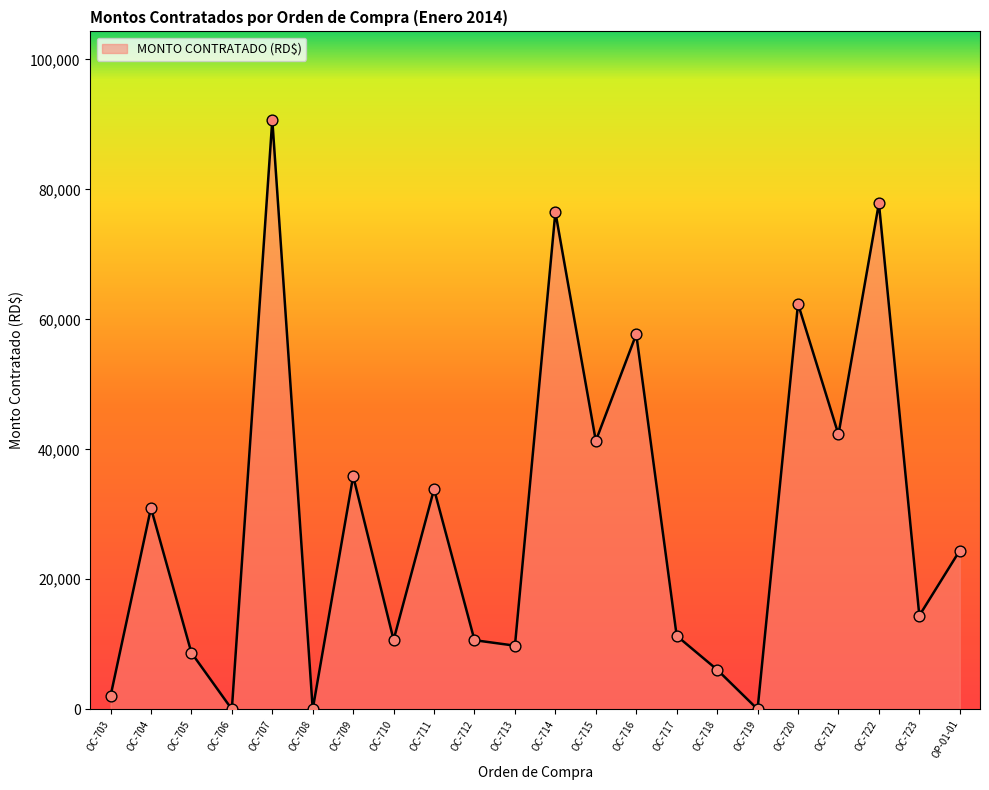

Approximately how many times larger is the value at OC-712 compared to OC-721?

0.3